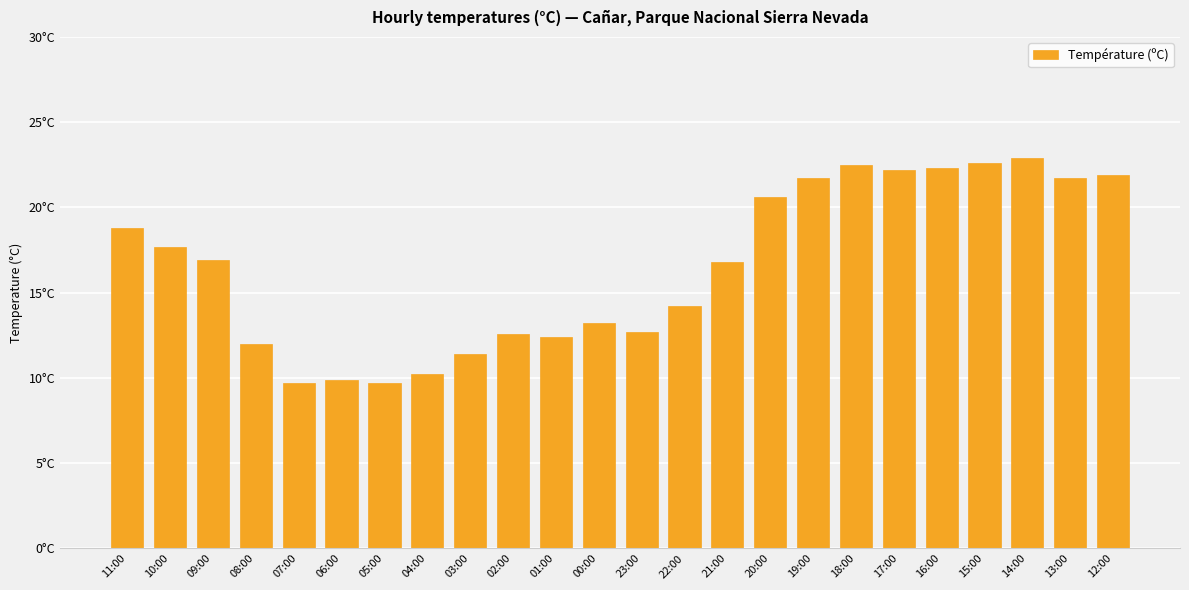

Does the chart contain any negative values?

No